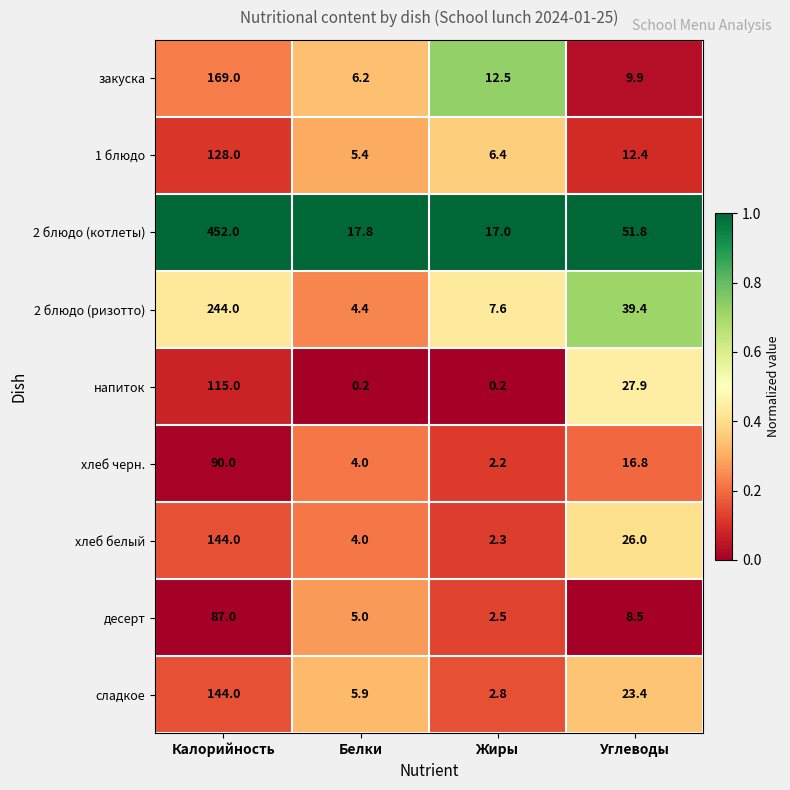

What is the difference between the maximum and second lowest values in the десерт series?

82.0